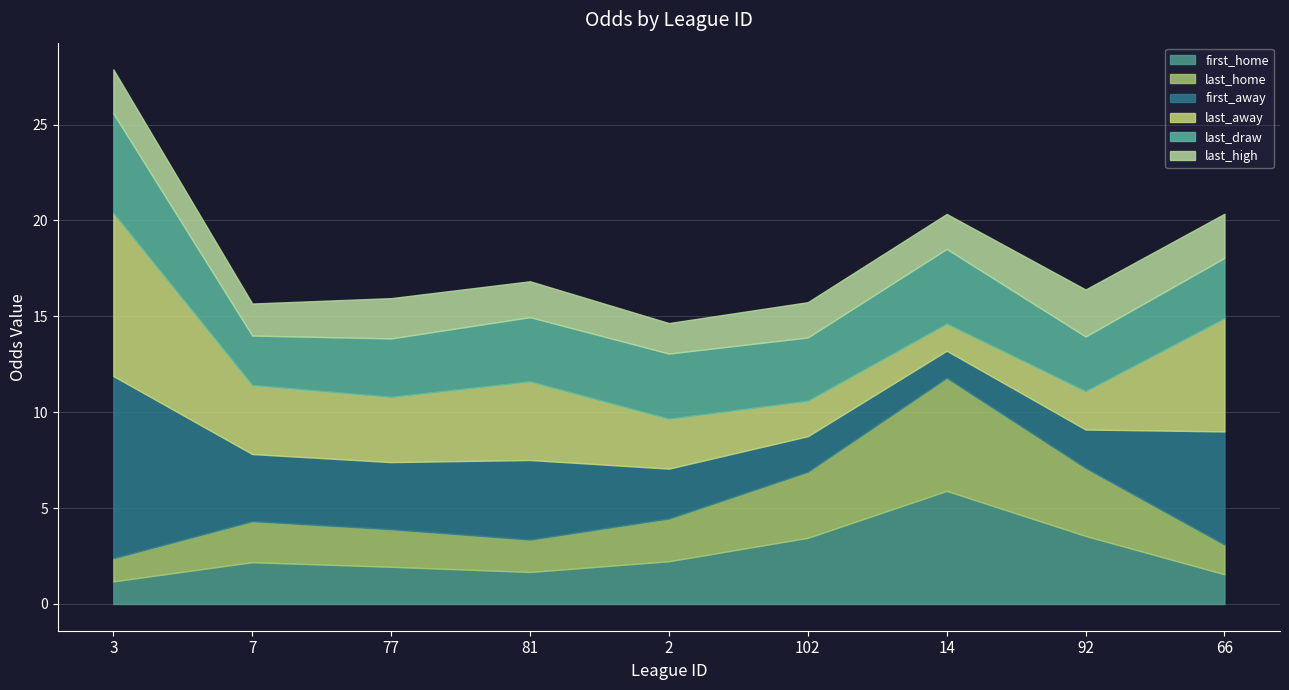

At which category does first_home reach its first local peak?

7